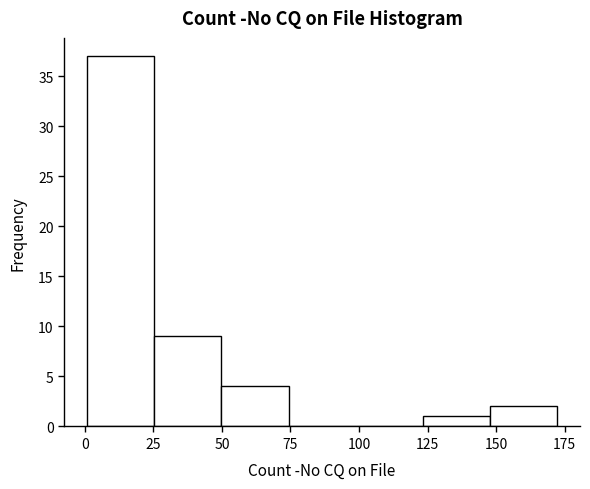

Which range on the x-axis has the tallest bar?

0 to 25